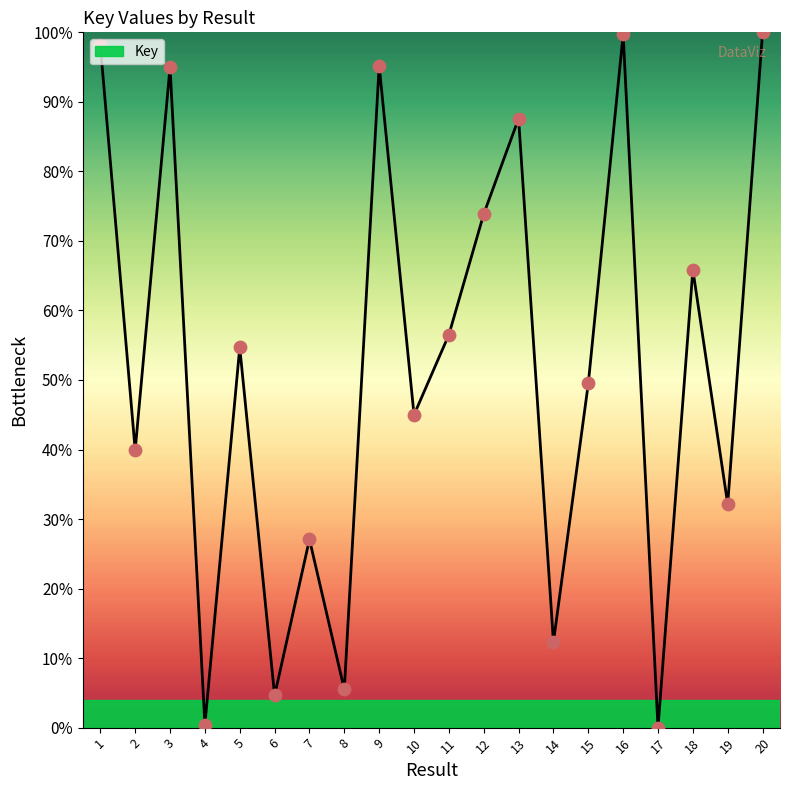

Which has a higher value, 20 or 19?

20